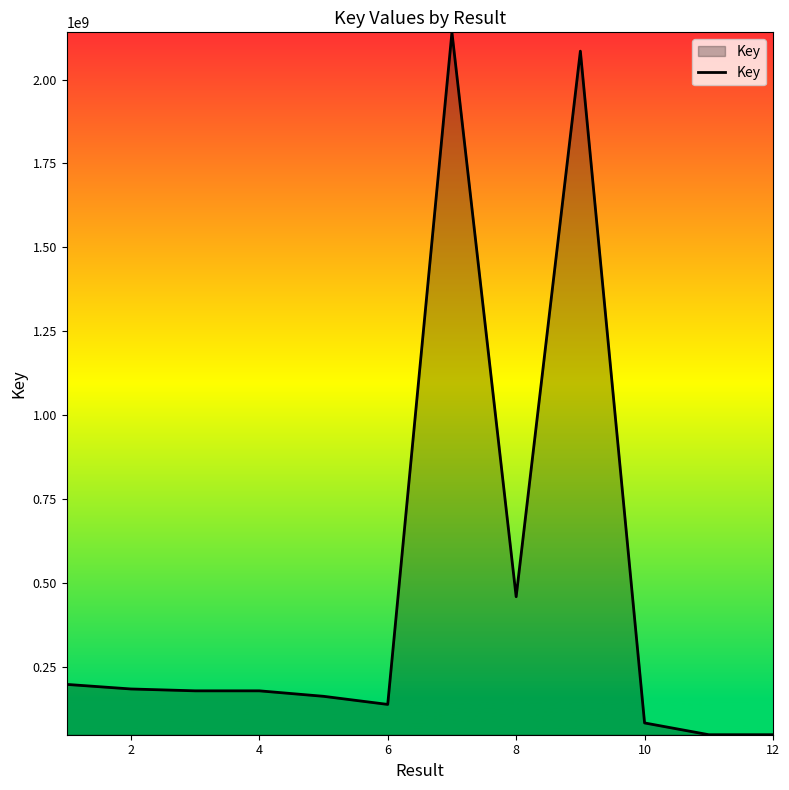

What is the difference between the maximum and minimum values?

2093142240